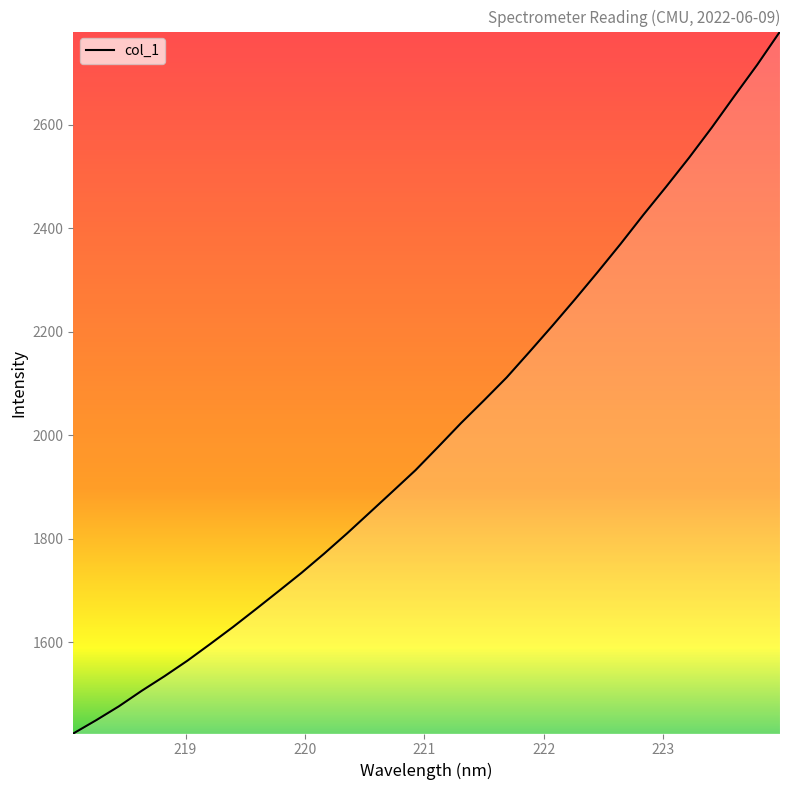

What is the minimum value shown in the chart?

1424.1